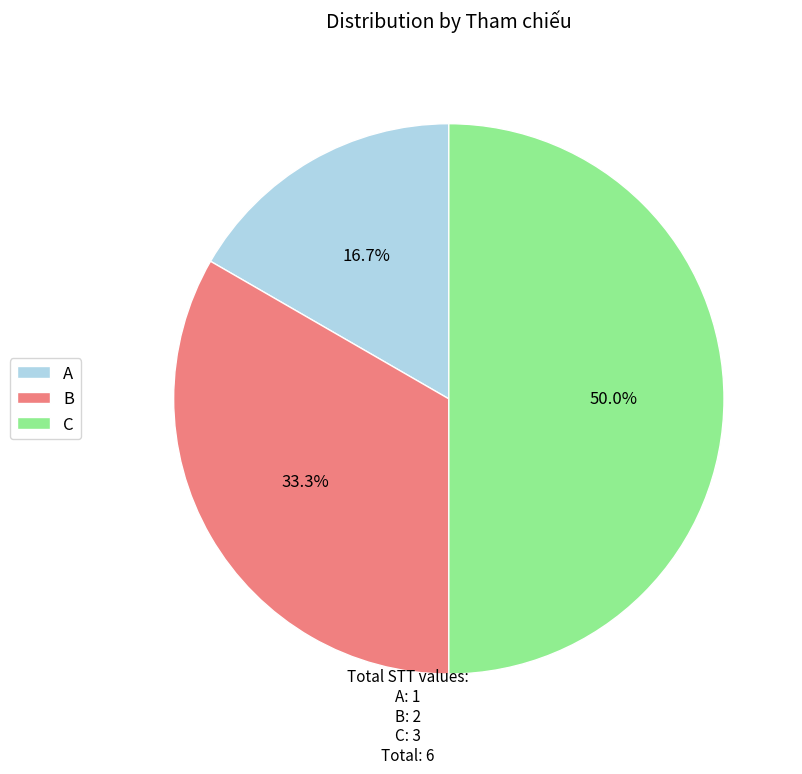

What is the smallest slice in the pie chart?

A